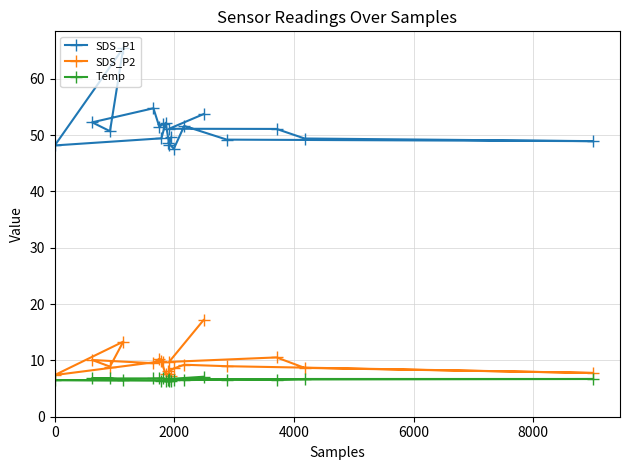

What is the value of the Temp point at the 4th from the left?

6.5